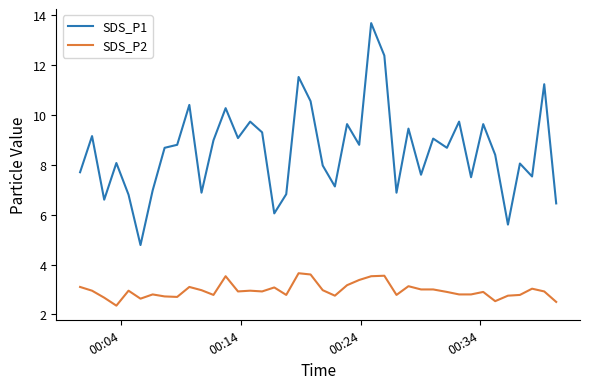

True or false: SDS_P2 and SDS_P1 cross at least once.

False